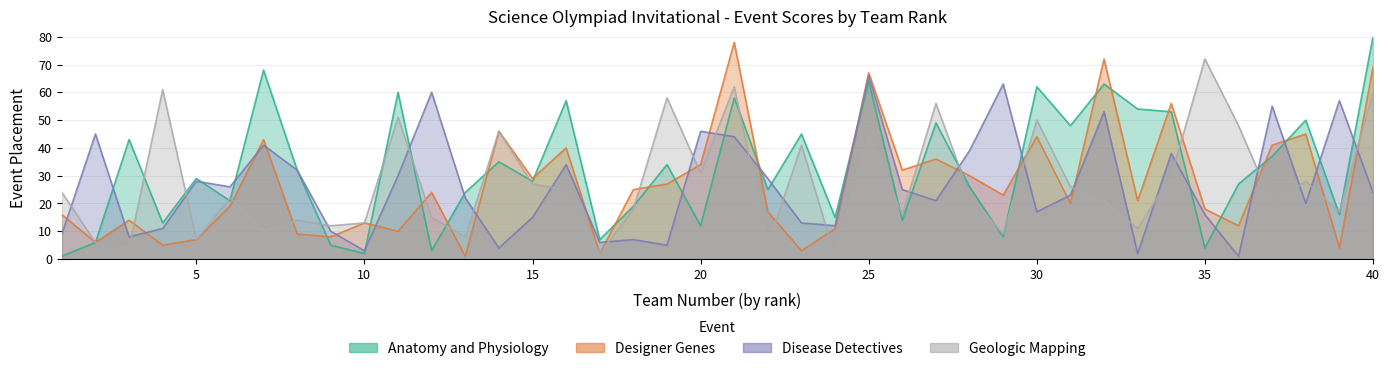

What are all the series names shown in the legend?

Anatomy and Physiology, Designer Genes, Disease Detectives, Geologic Mapping